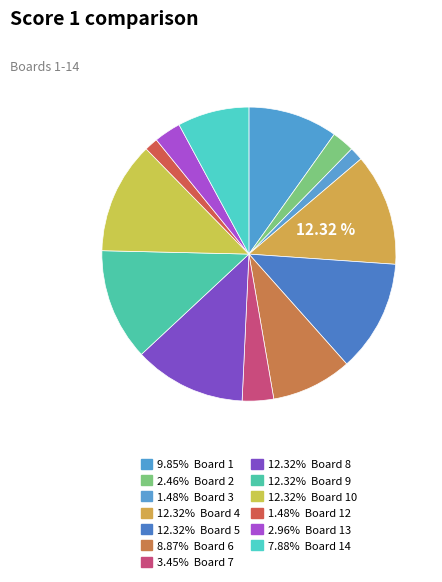

Which category has the biggest portion of the pie?

Board 4